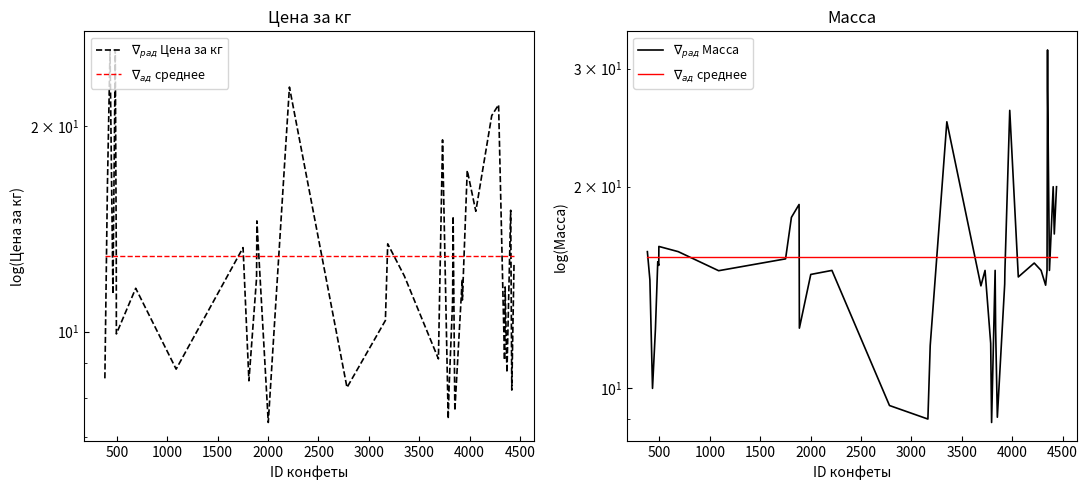

What is the sum of all $\nabla_{ад}$ среднее values?

627.9